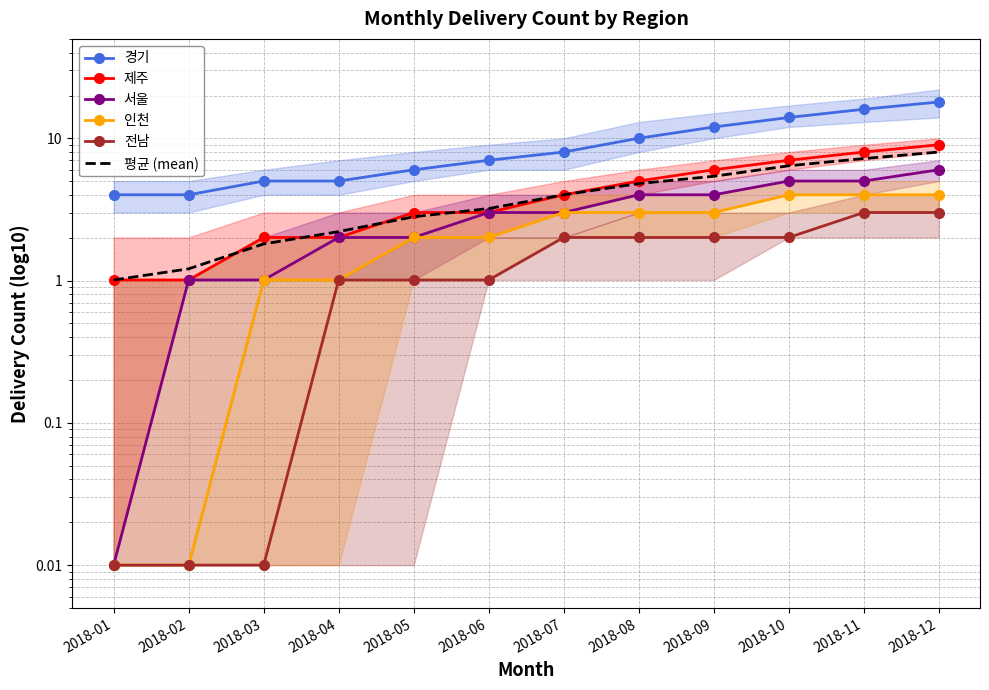

The value of 경기 at 2018-08 is 15.8. True or false?

False